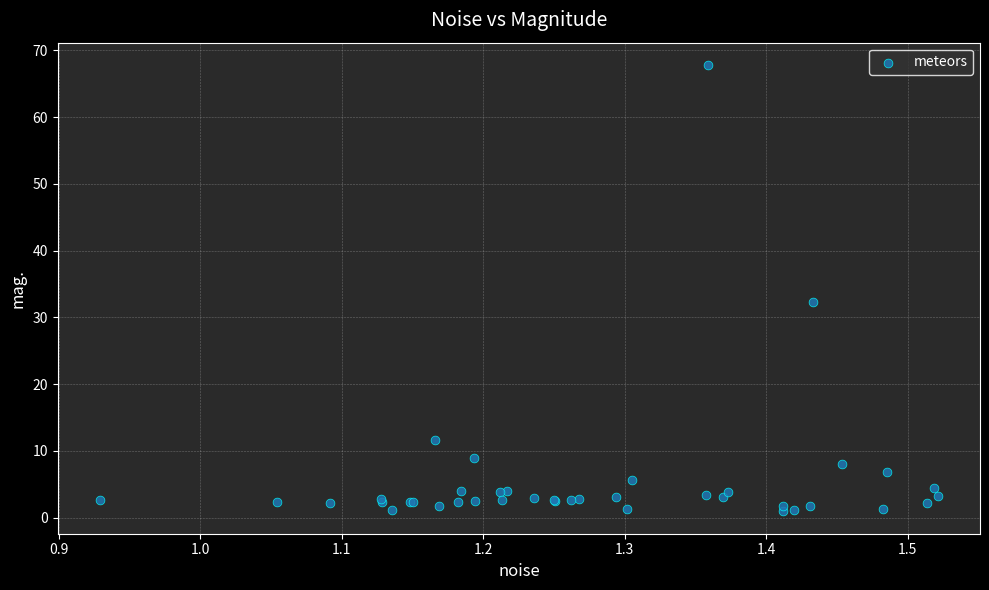

What Y value in the scatter plot is closest to 34?

32.3